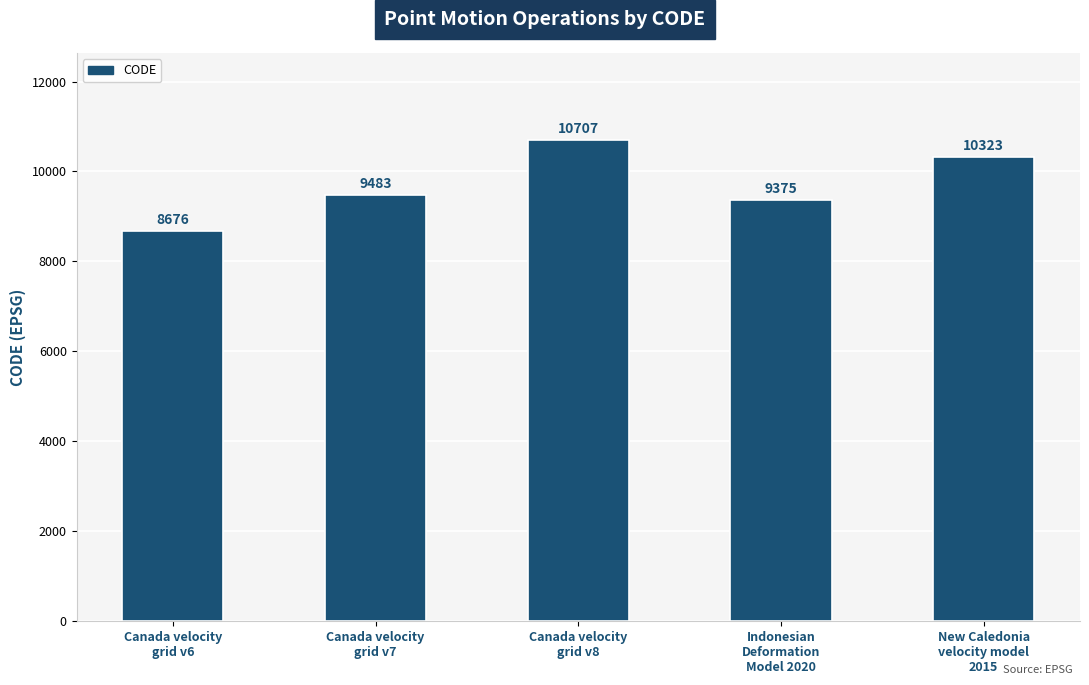

List the labels in order of value, smallest first.

Canada velocity
grid v6, Indonesian
Deformation
Model 2020, Canada velocity
grid v7, New Caledonia
velocity model
2015, Canada velocity
grid v8